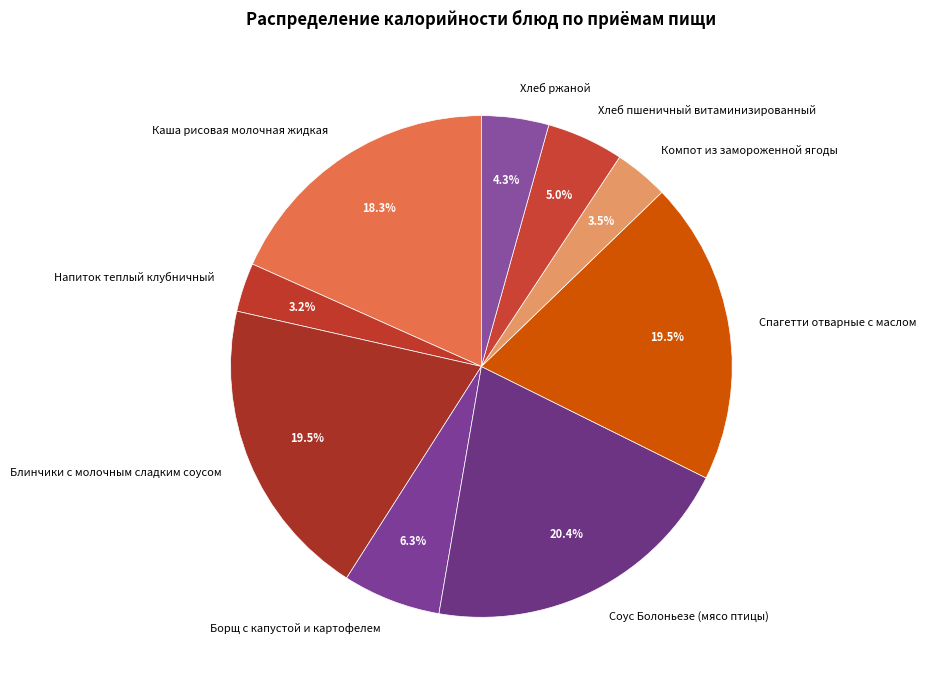

What percentage is the Соус Болоньезе (мясо птицы) slice, to the nearest percent?

20%